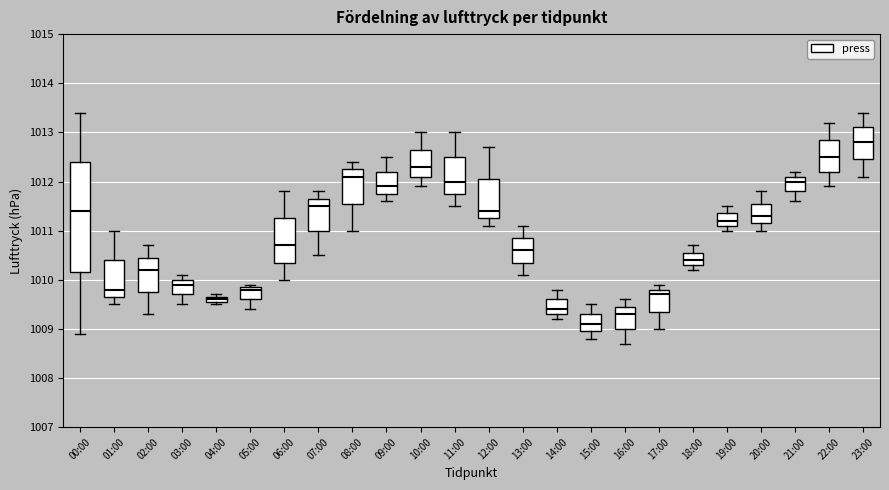

Comparing the boxes themselves (not the whiskers), which one is the tallest?

00:00